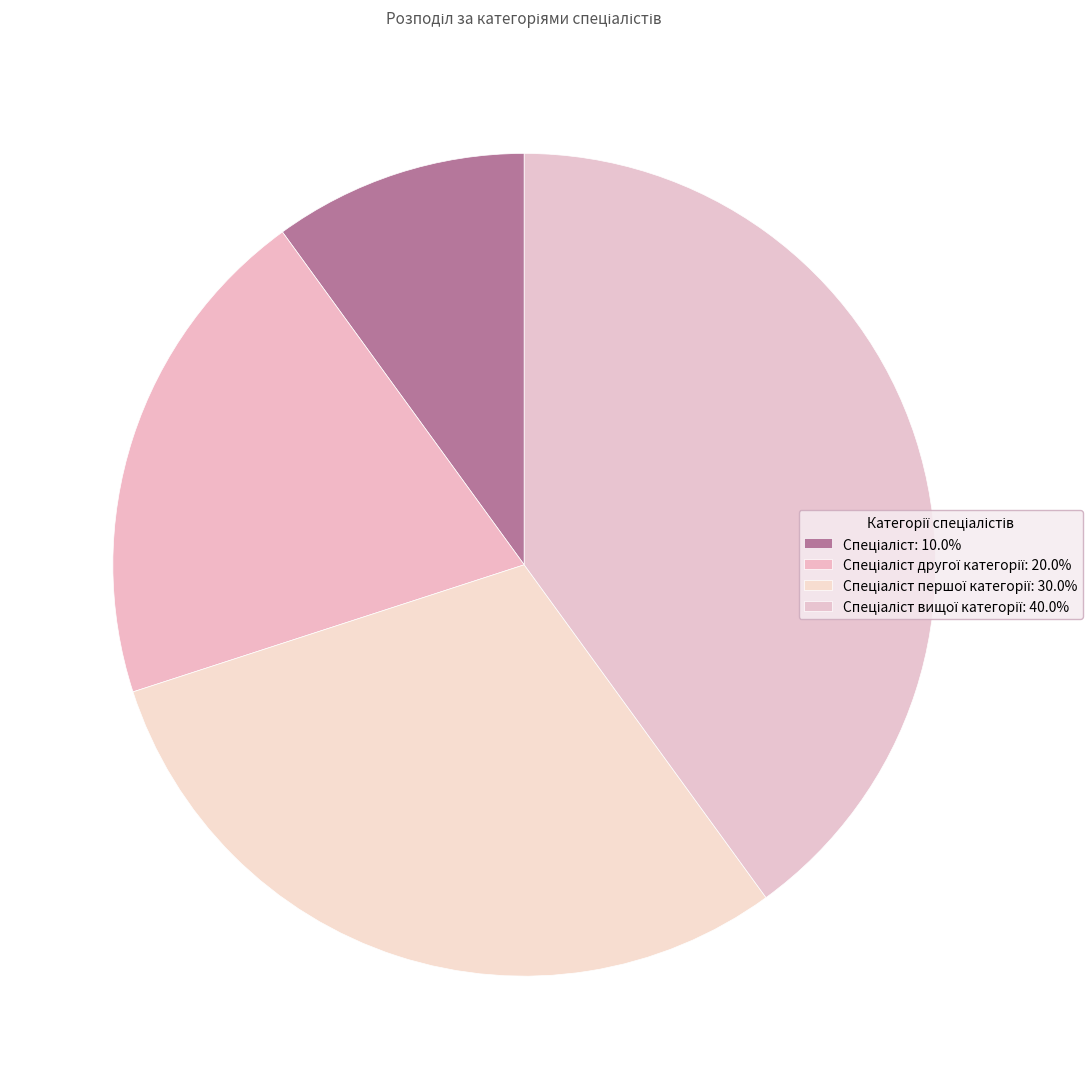

How many slices are in this pie chart?

4